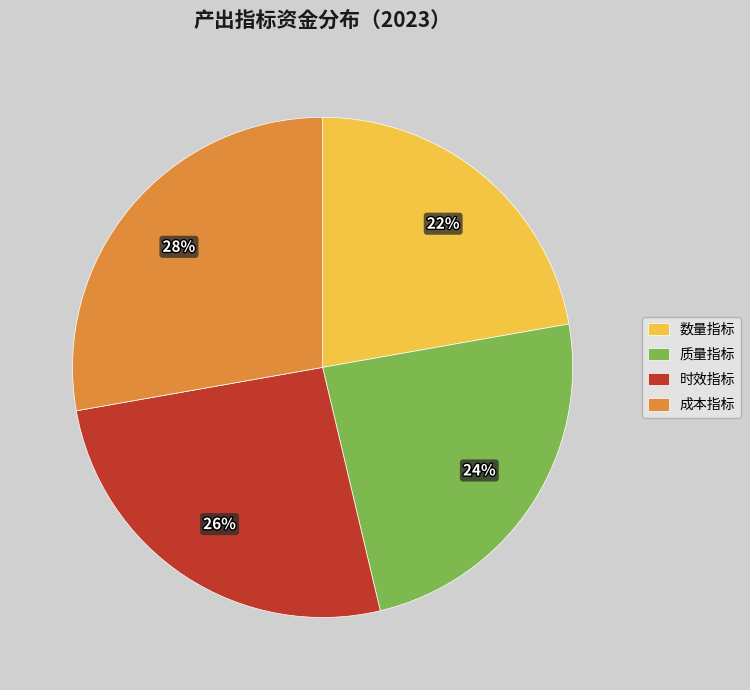

How many segments does this pie chart have?

4